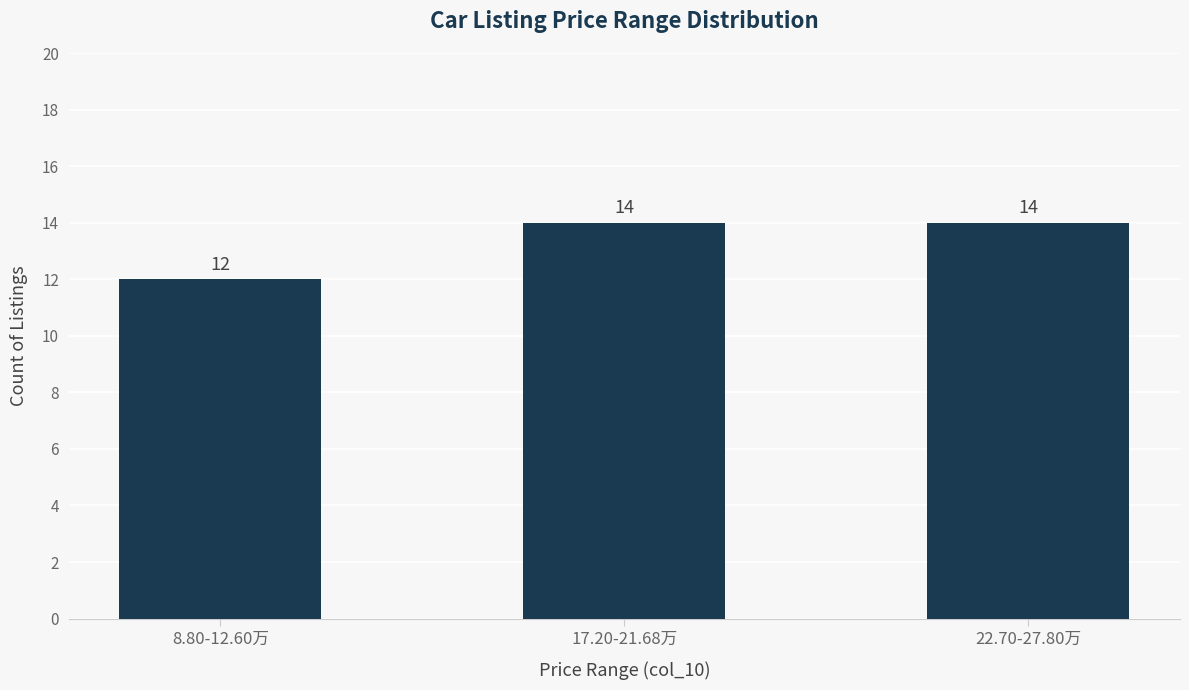

What is the smallest value displayed?

12